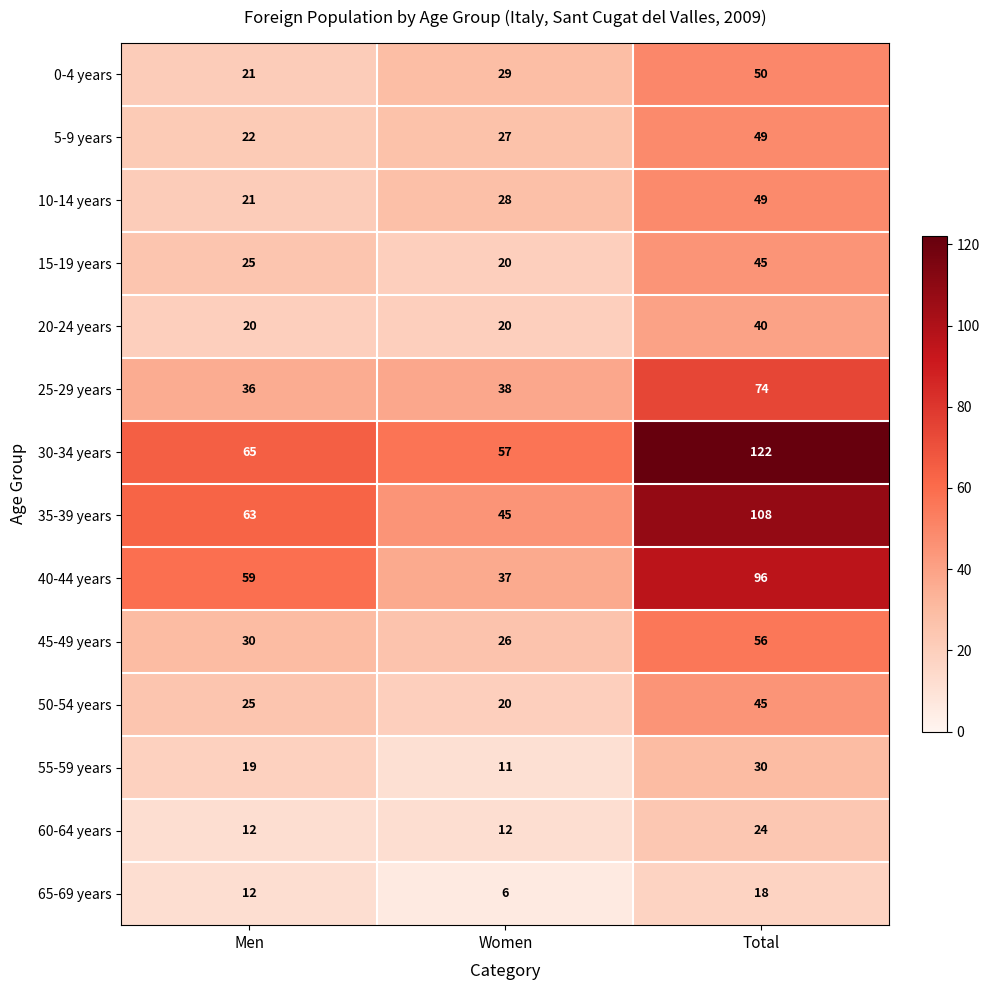

What value does the 10-14 years series have at Total, to the nearest 5?

50